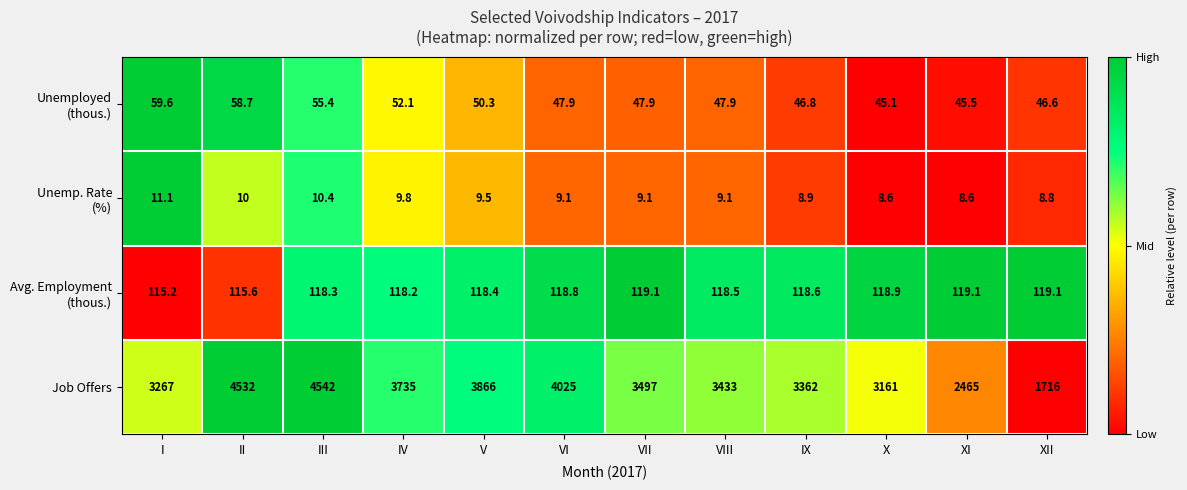

How many data points does each series have?

12